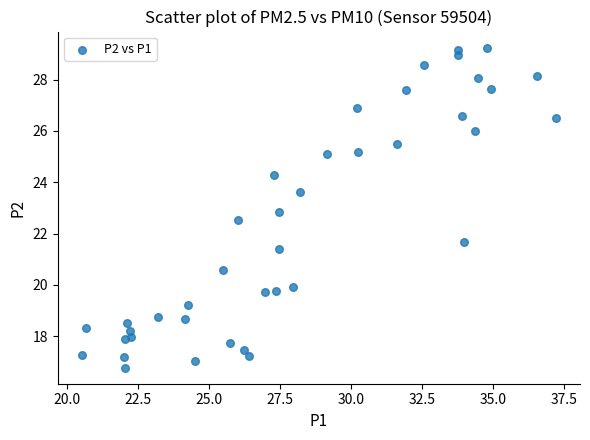

What Y value in the scatter plot is closest to 23?

22.9